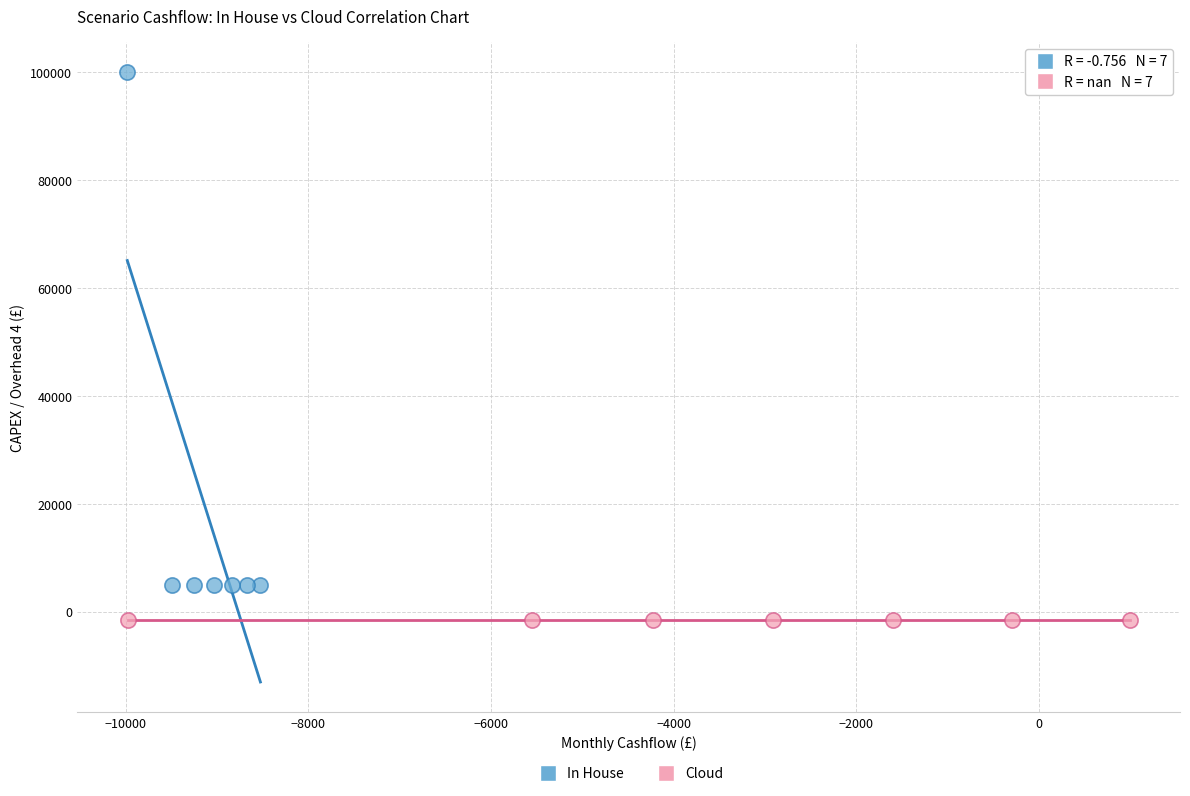

Which series reaches the minimum Y coordinate?

Cloud